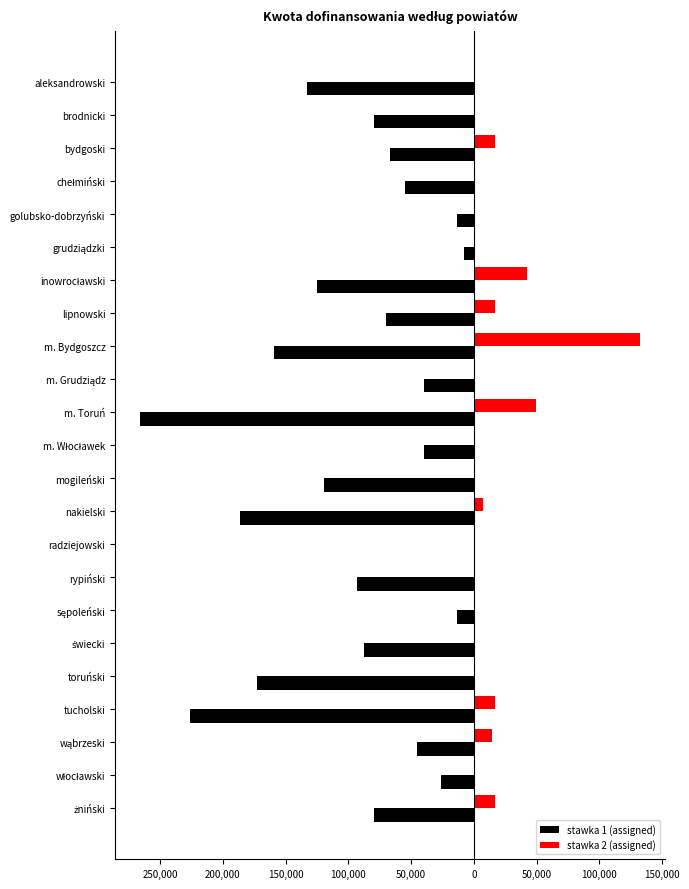

What are all the series names shown in the legend?

stawka 1 (assigned), stawka 2 (assigned)